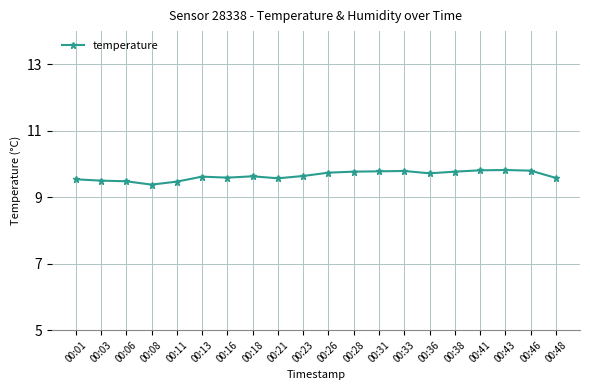

What is the sum of the values at 00:38 and 00:48?

19.4